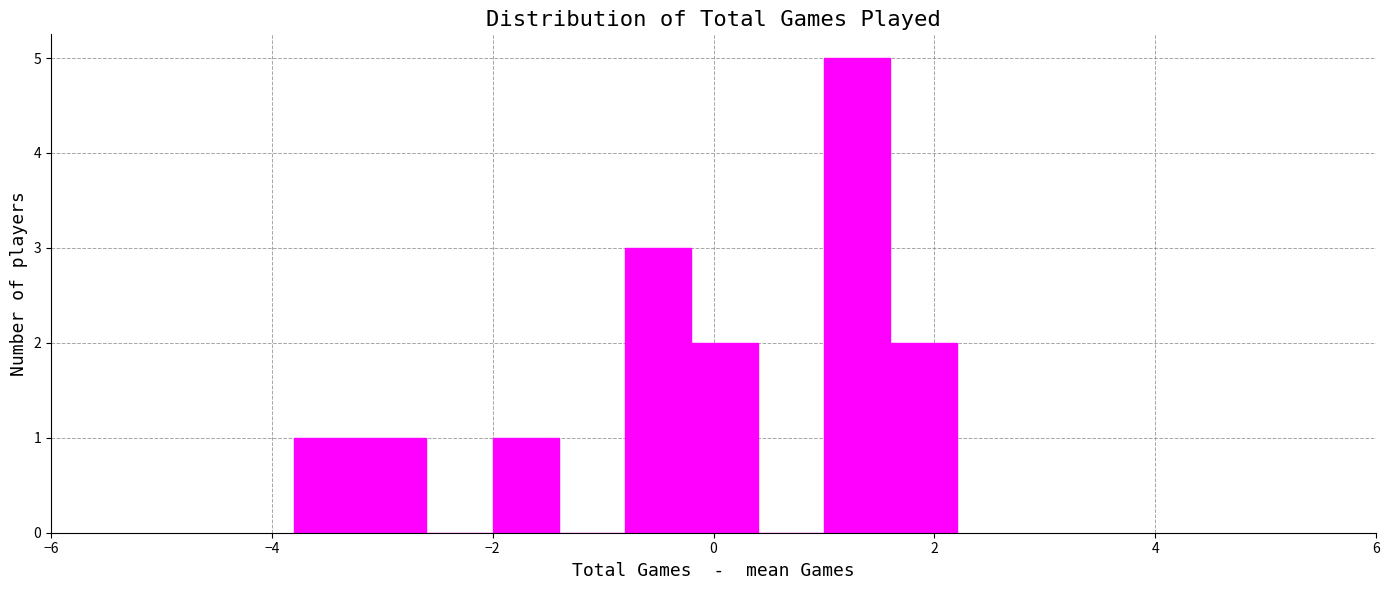

Read against the x-axis, roughly where is the centre of the tallest bar?

1.4